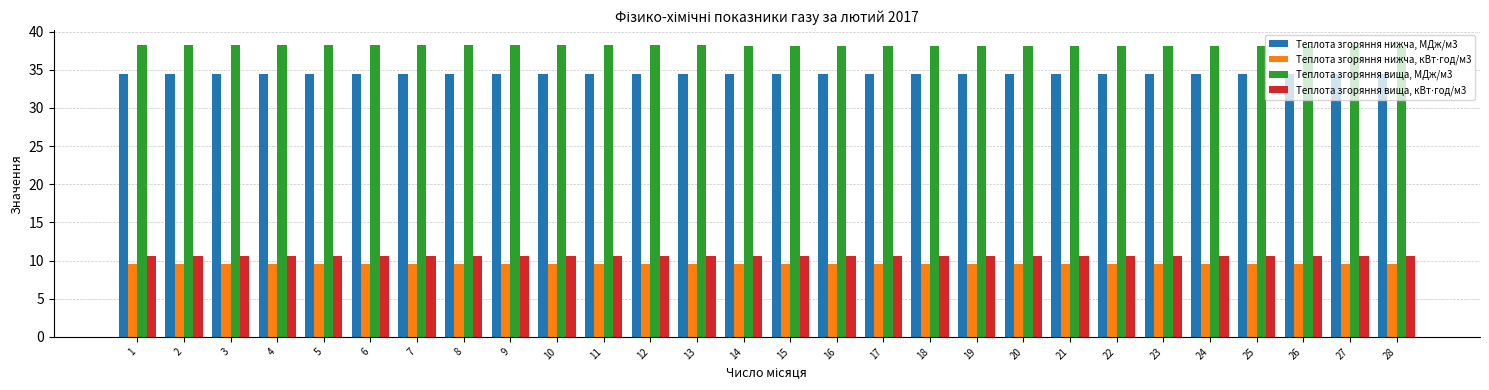

What is the greatest value displayed?

38.3